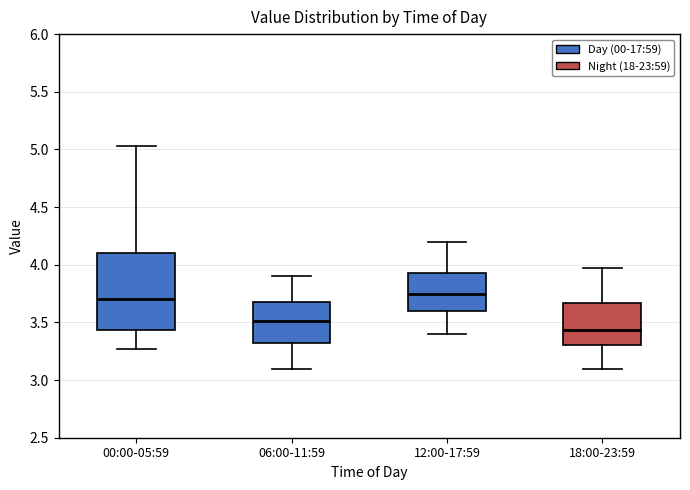

Reading left to right, read every box against the y-axis: the position of its median line, the range the box covers, and the ends of its whiskers. The values are not printed on the chart, so give them approximately, as read against the axis.

00:00-05:59: median 3.70, box 3.45 to 4.10, whiskers 3.25 to 5.05
06:00-11:59: median 3.50, box 3.30 to 3.70, whiskers 3.10 to 3.90
12:00-17:59: median 3.75, box 3.60 to 3.95, whiskers 3.40 to 4.20
18:00-23:59: median 3.45, box 3.30 to 3.65, whiskers 3.10 to 3.95